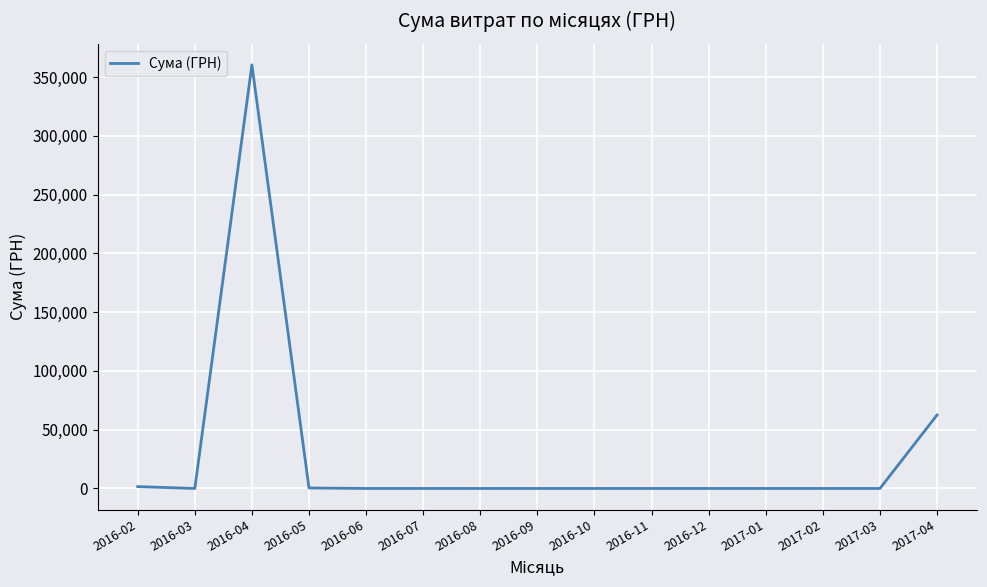

Is it true that the value at 2016-09 is 0.0?

True